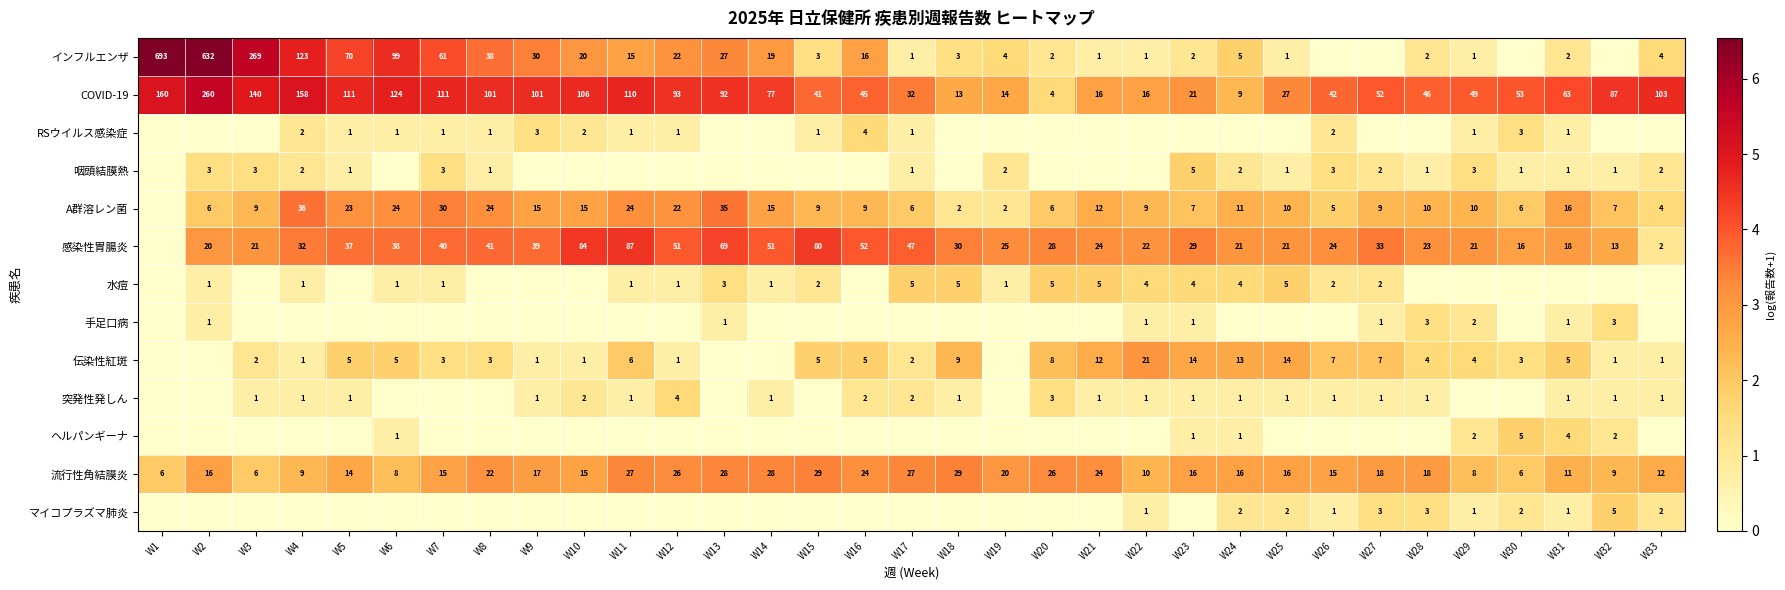

True or false: 感染性胃腸炎 has a value of 37 at W29.

False